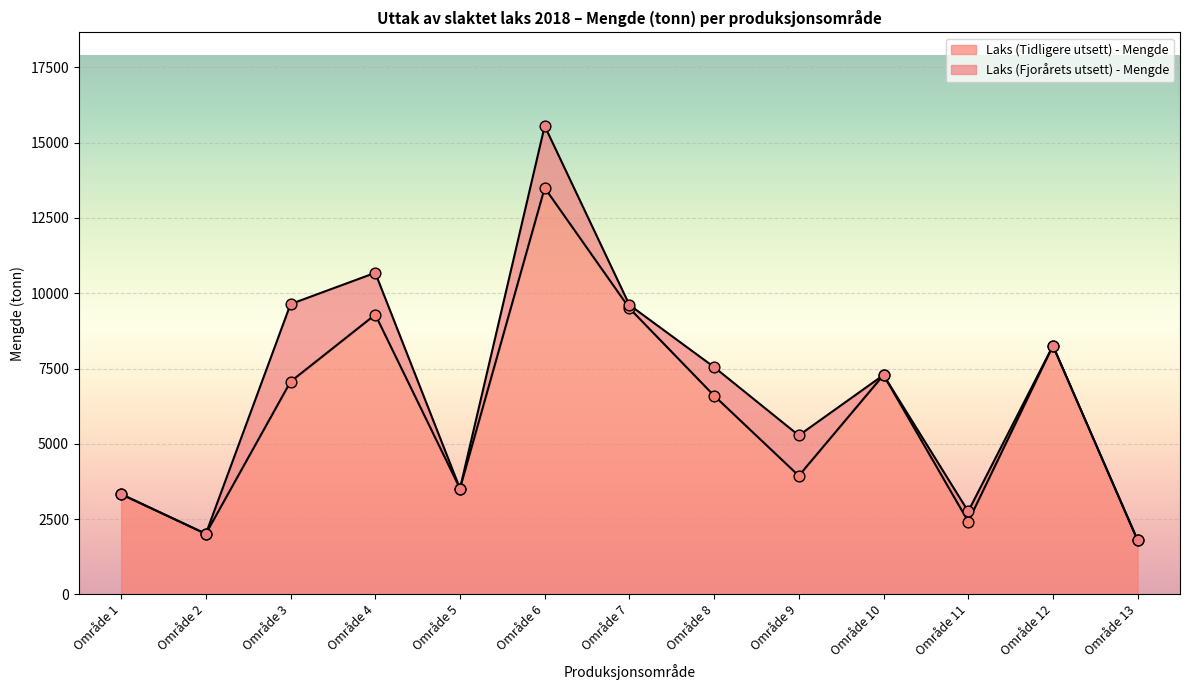

What is the ratio of the value at Område 3 to the value at Område 13?

3.9